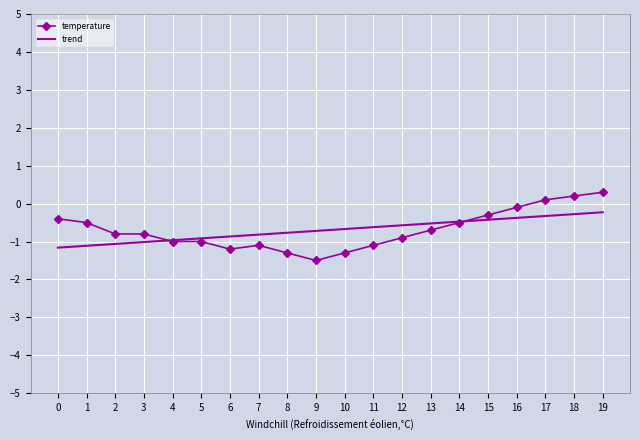

What is the difference between the maximum and minimum values in the trend series?

0.9